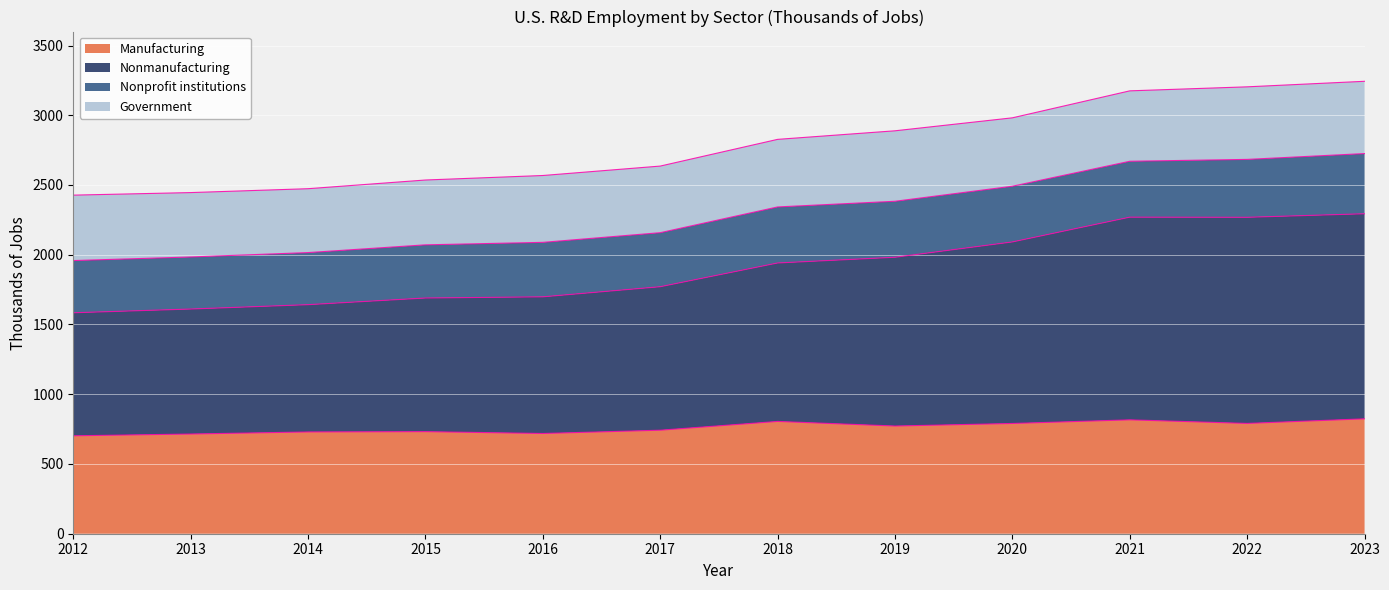

At which category does Manufacturing reach its first local peak?

2015